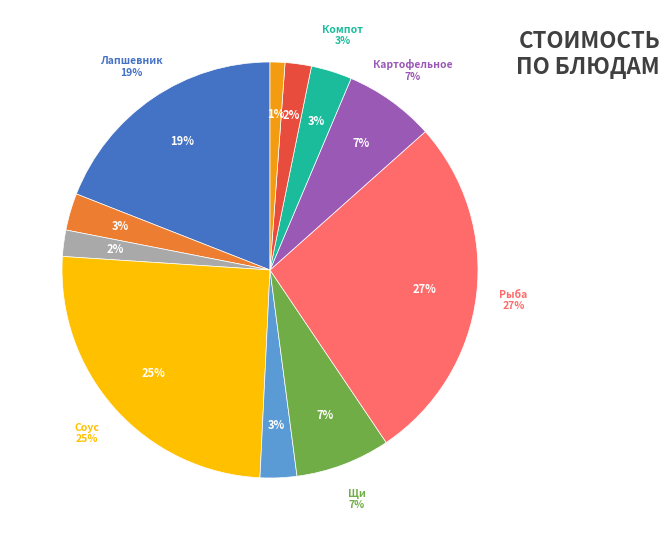

Combined, what portion of the pie is Щи из свежей капусты со сметаной and Рыба тушеная в томате с овощами?

34.5%